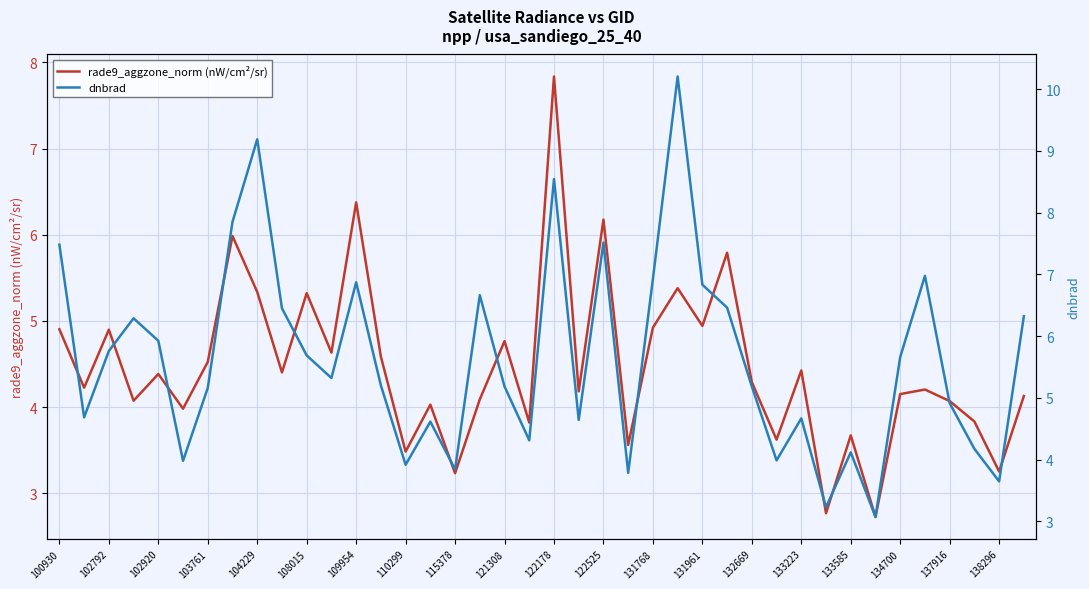

Where does the dnbrad series first go above 5?

100930